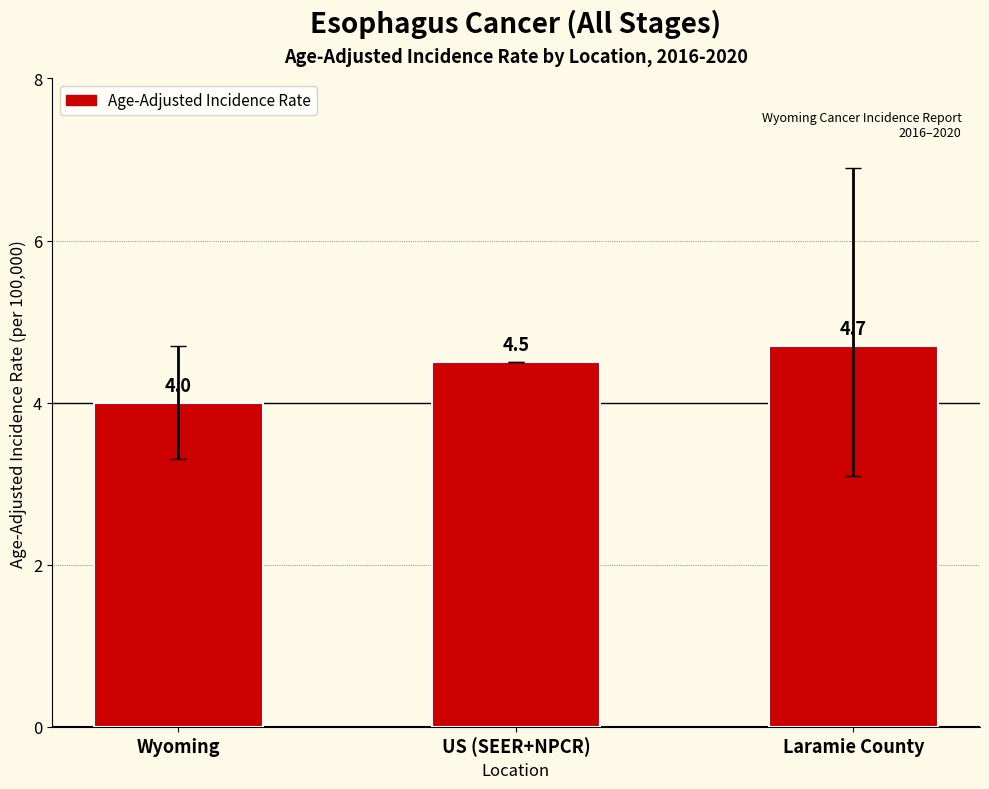

What is the sum of all values?

13.2